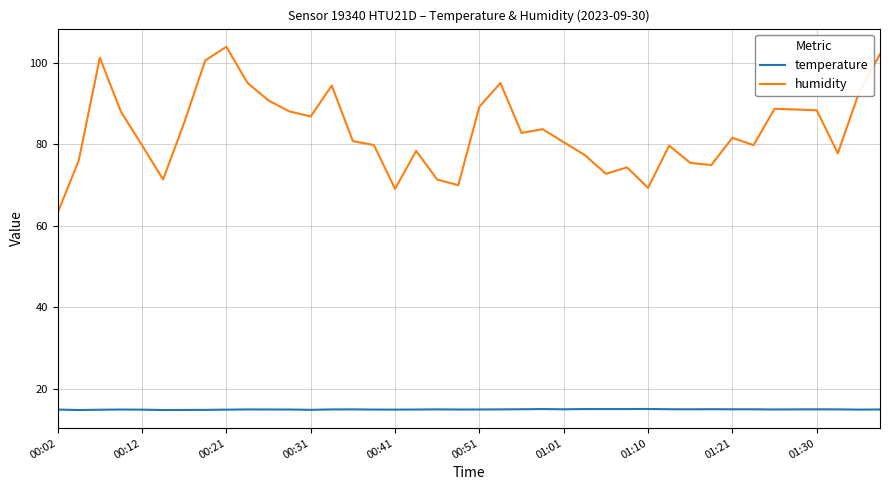

What is the smallest value displayed?

14.8